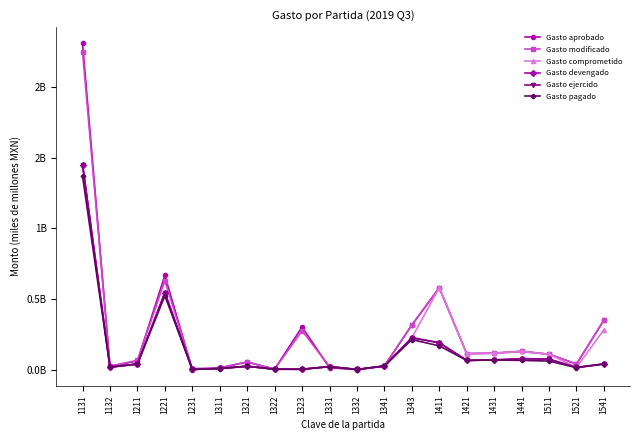

List the series in order of their peak value, lowest first.

Gasto pagado, Gasto devengado, Gasto ejercido, Gasto comprometido, Gasto modificado, Gasto aprobado